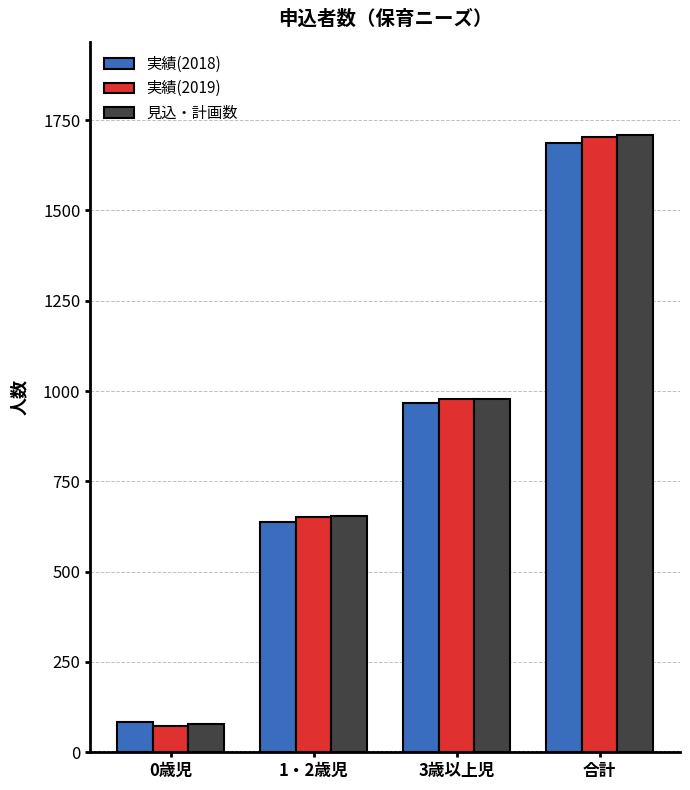

At how many categories does at least one series exceed 259?

3